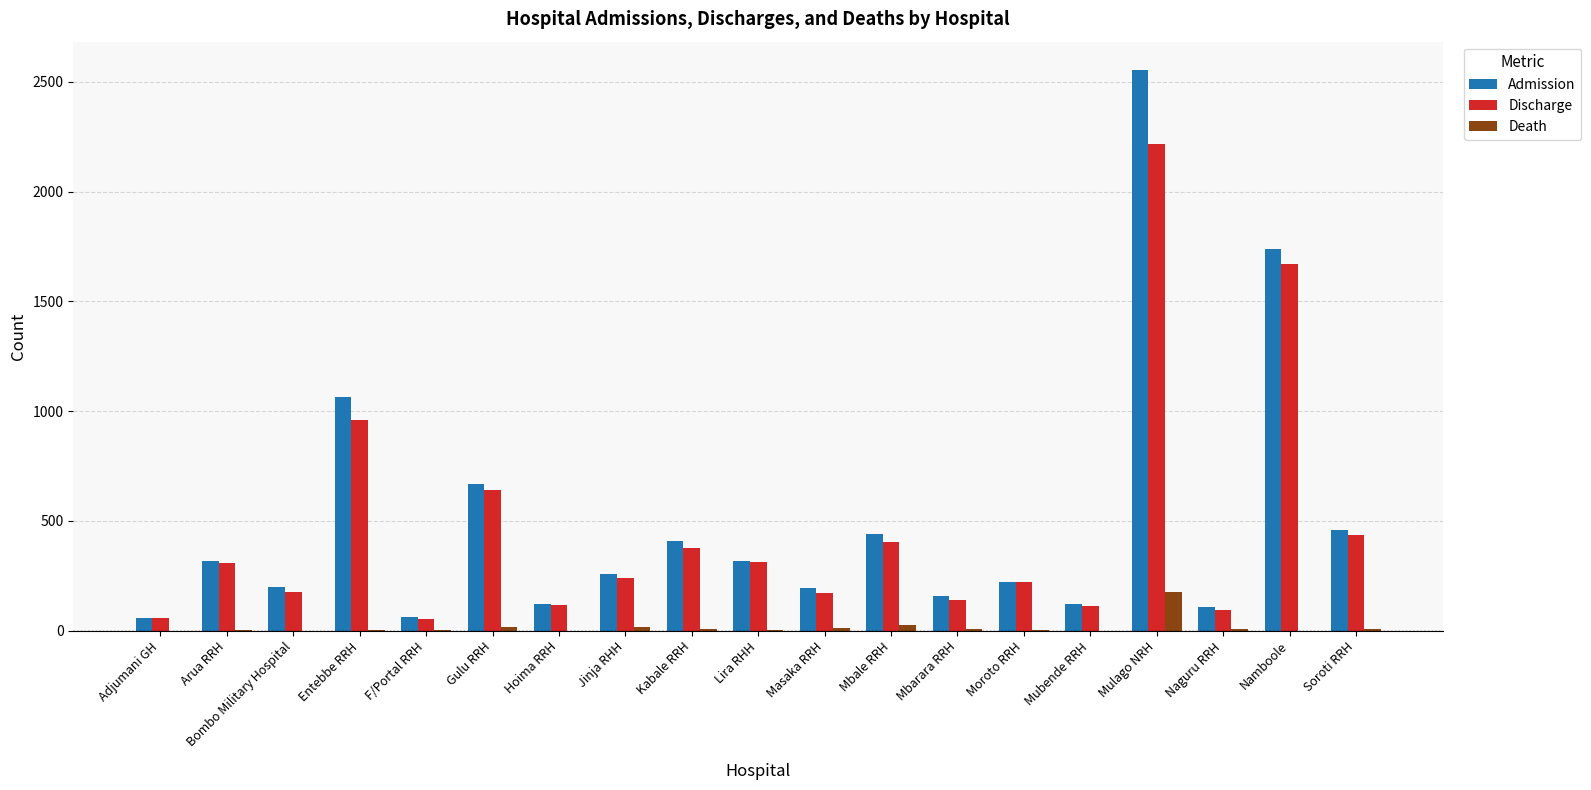

What is the spread (max minus min) of values at Gulu RRH?

649